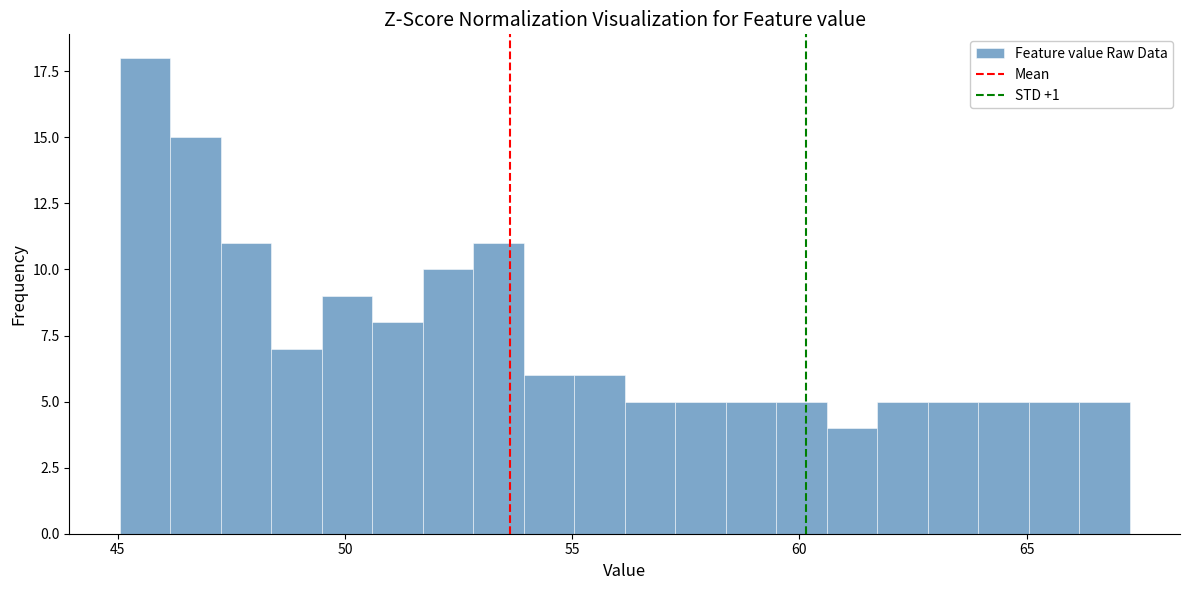

Around what value on the x-axis is the tallest bar? Give the approximate position of its centre, as read against the axis.

45.5